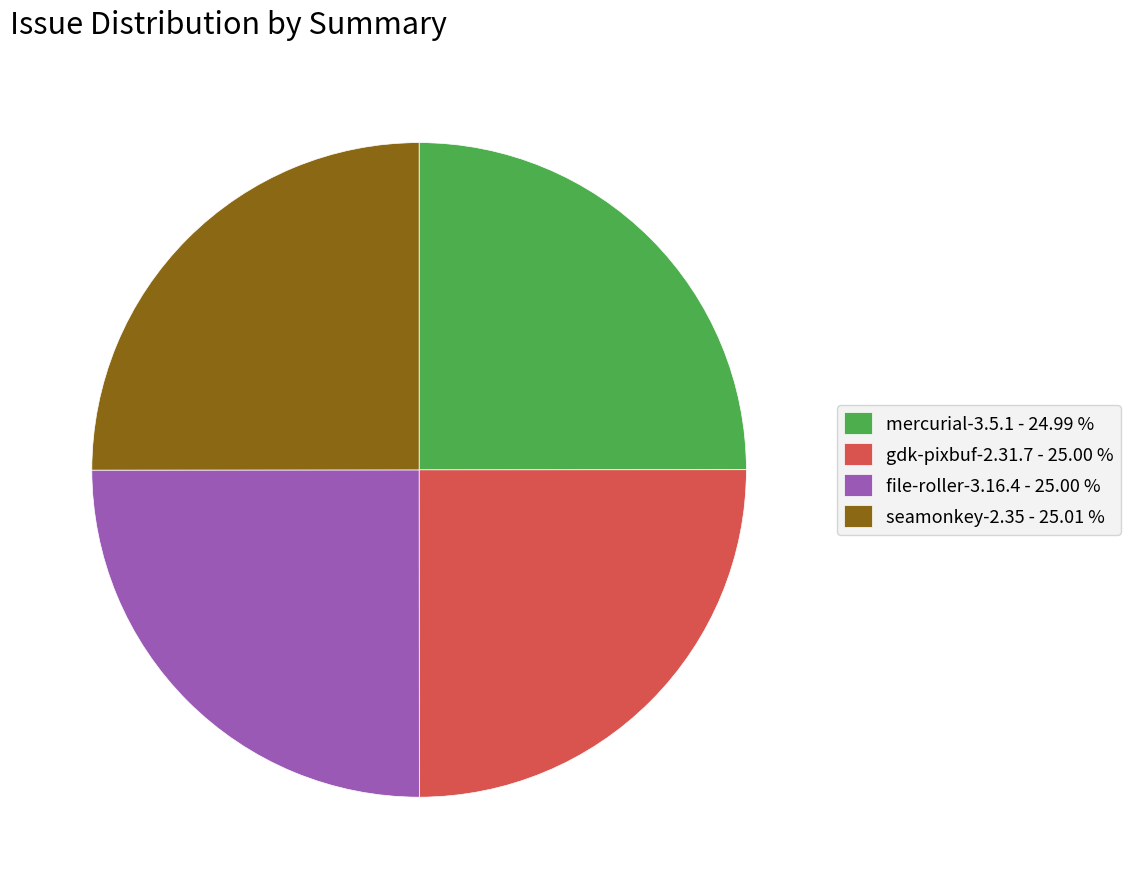

Does any single category account for the majority?

No